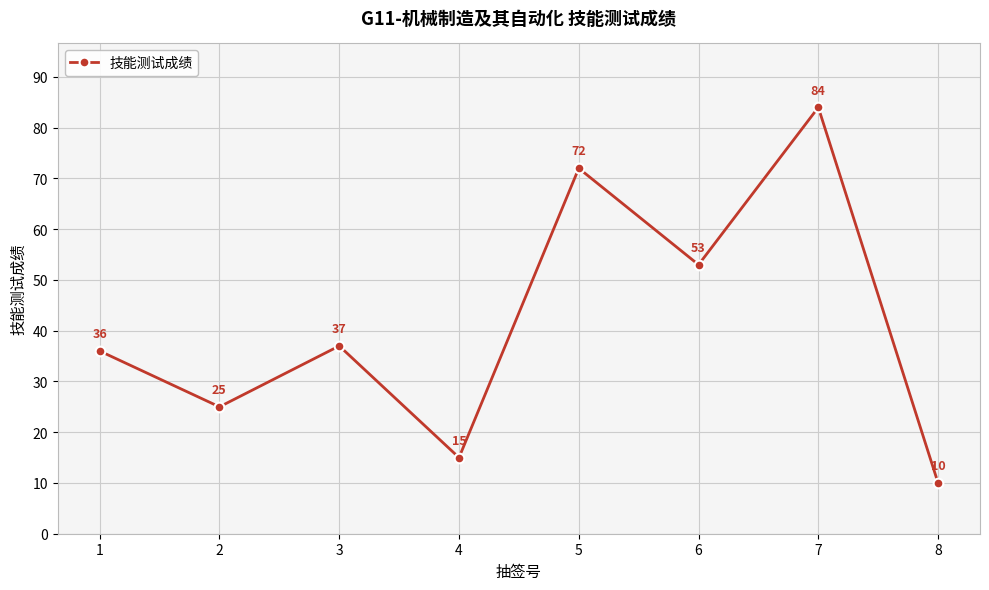

Read the value at 5.

72